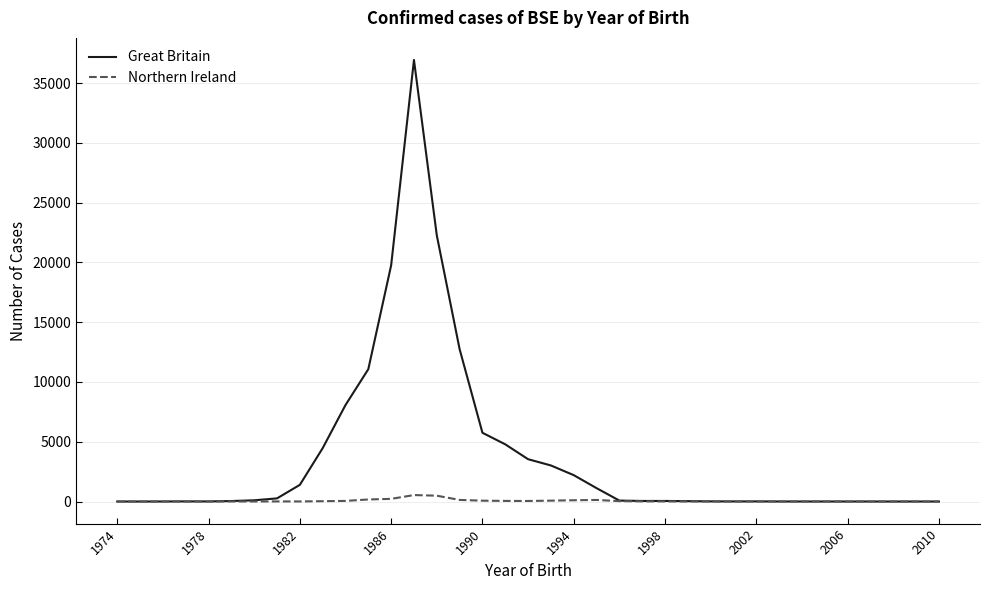

Which series has the largest total across all categories?

Great Britain